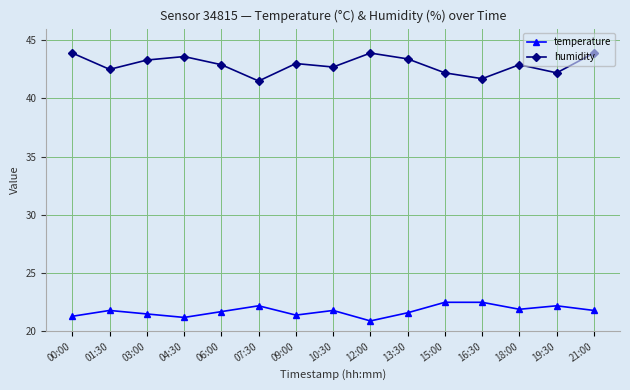

What is the maximum value for temperature?

22.5